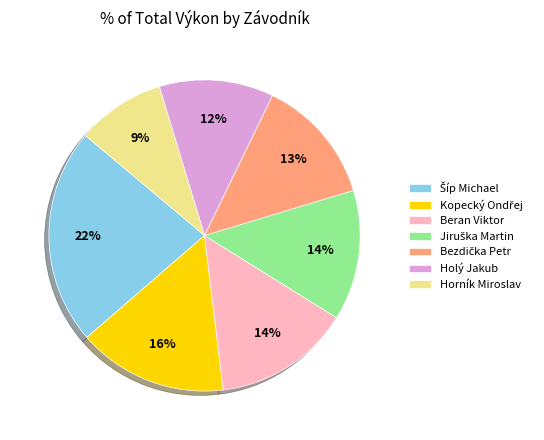

To the nearest percent, what portion does Holý Jakub represent?

12%